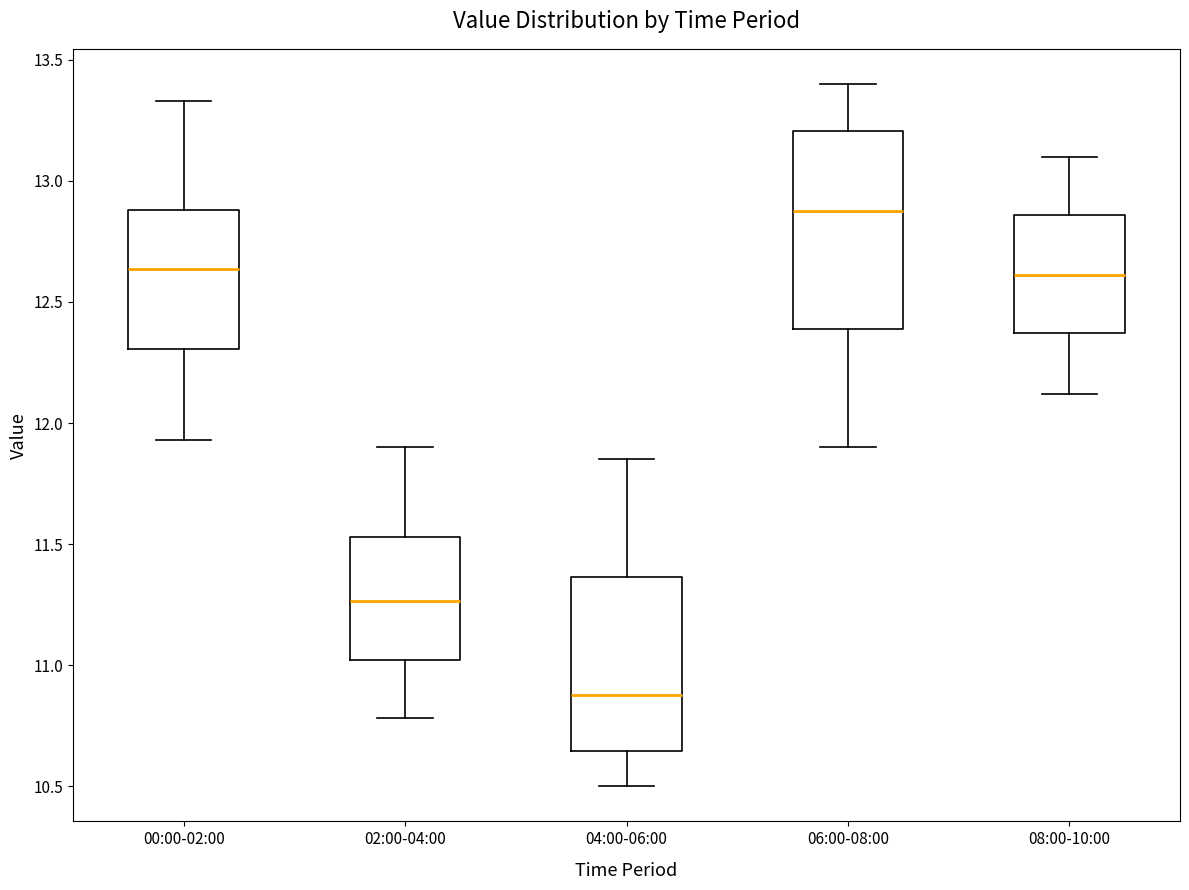

Where is the lower edge of the box for 02:00-04:00 on the y-axis? The values are not printed on the chart, so give them approximately, as read against the axis.

11.00